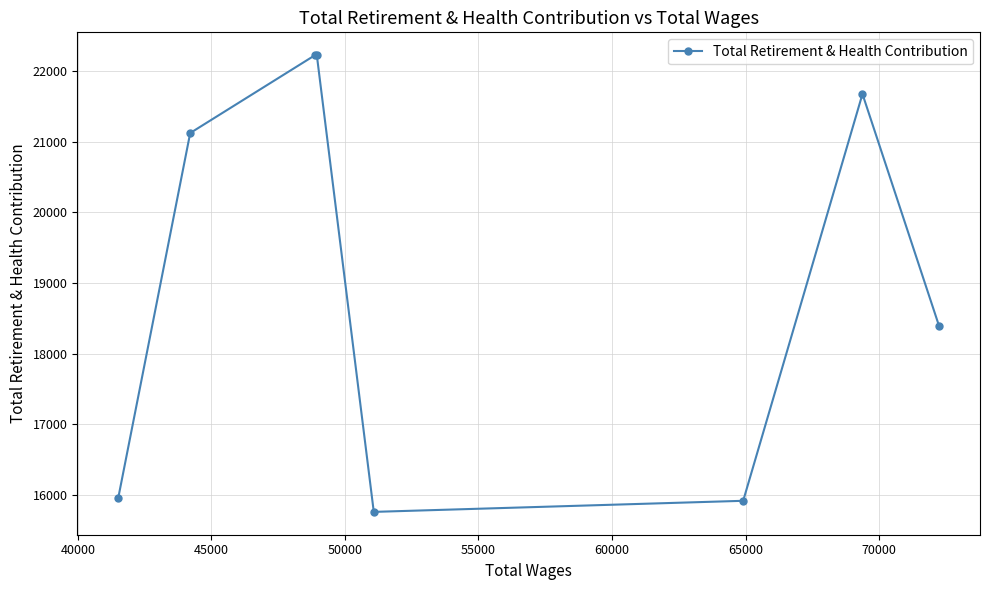

What is the smallest value displayed?

15758